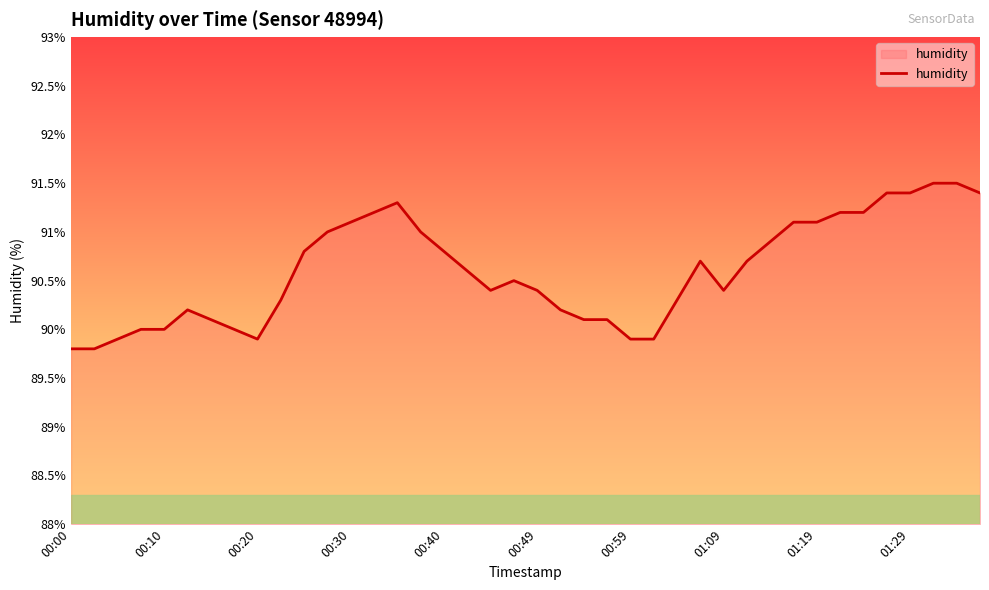

What is the minimum value shown in the chart?

89.8